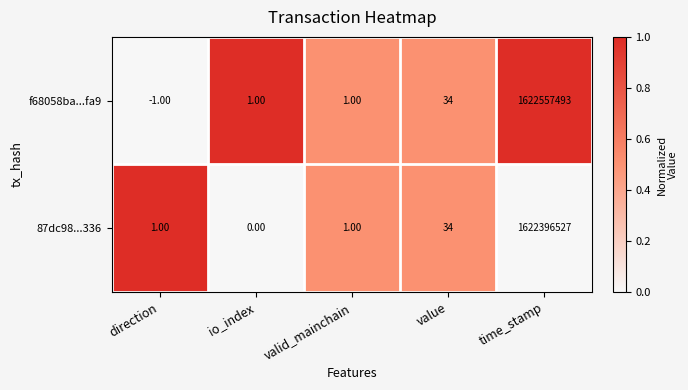

How many negative values does the f68058ba...fa9 series have?

1